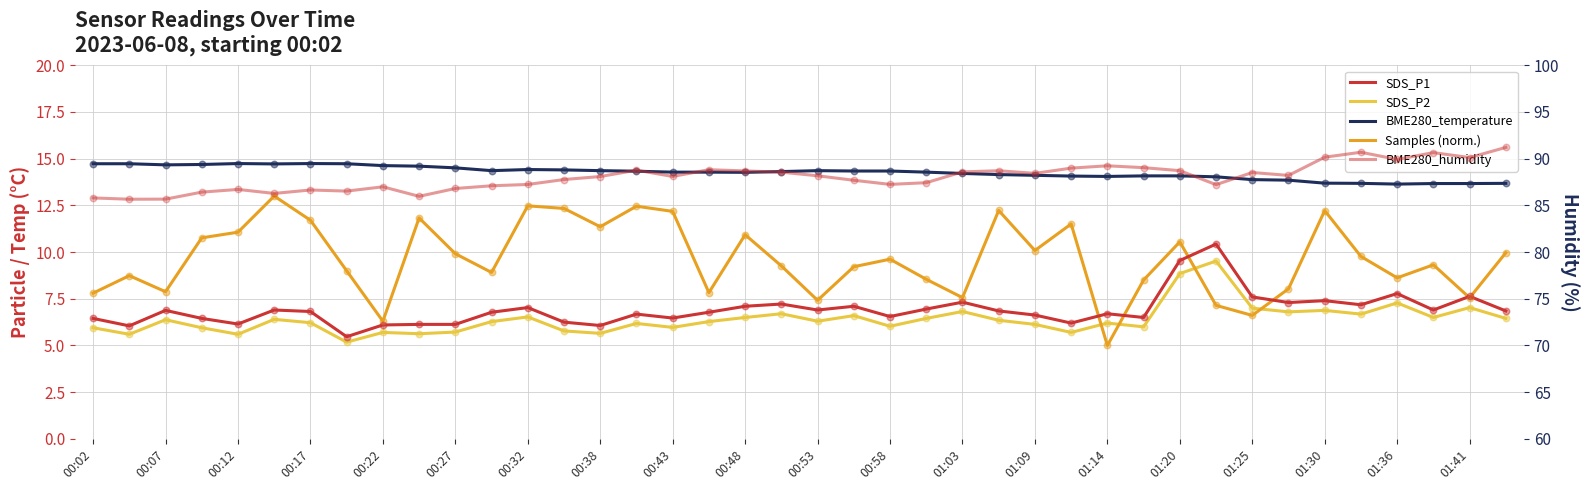

Which series reaches the minimum Y coordinate?

Samples (norm.)